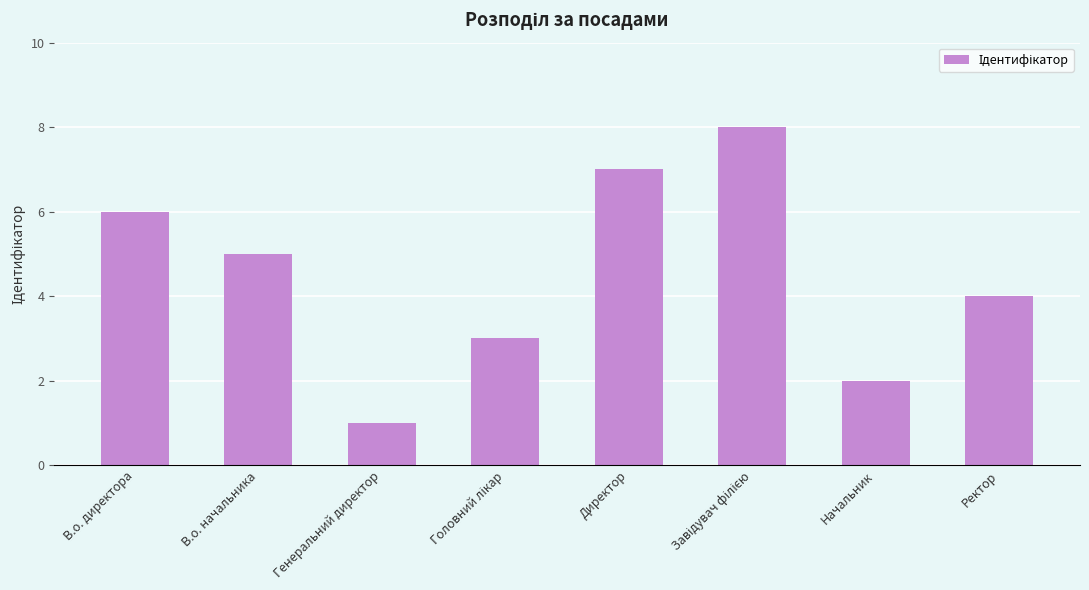

Are the bars horizontal?

No